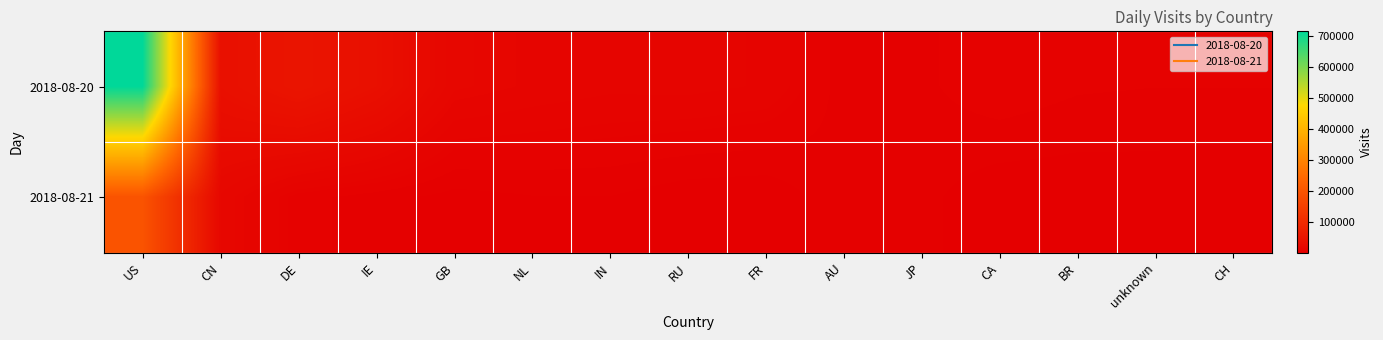

What is the maximum value shown in the chart?

715600